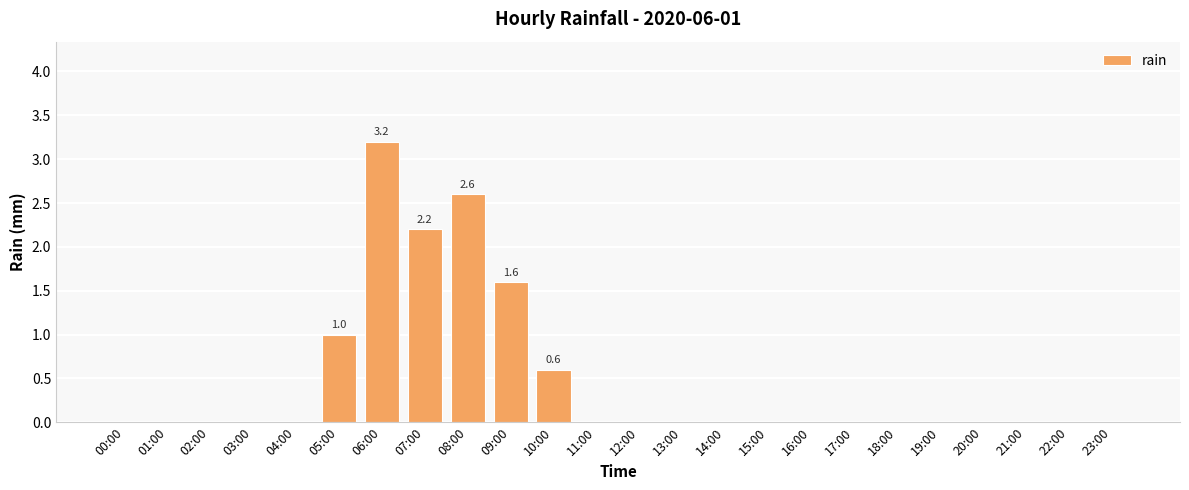

Are the bars horizontal?

No